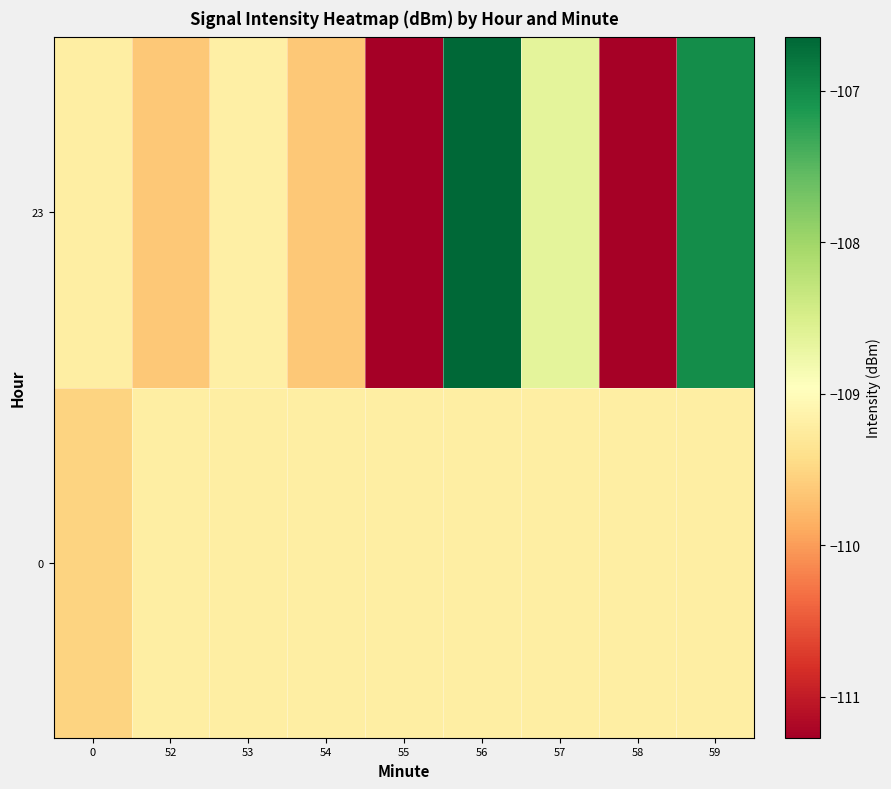

Reading left to right, extract all data points from this chart.

0: 0=-109.5	52=-109.2	53=-109.2	54=-109.2	55=-109.2	56=-109.2	57=-109.2	58=-109.2	59=-109.2
23: 0=-109.2	52=-109.6	53=-109.2	54=-109.6	55=-111.3	56=-106.6	57=-108.6	58=-111.2	59=-107.0